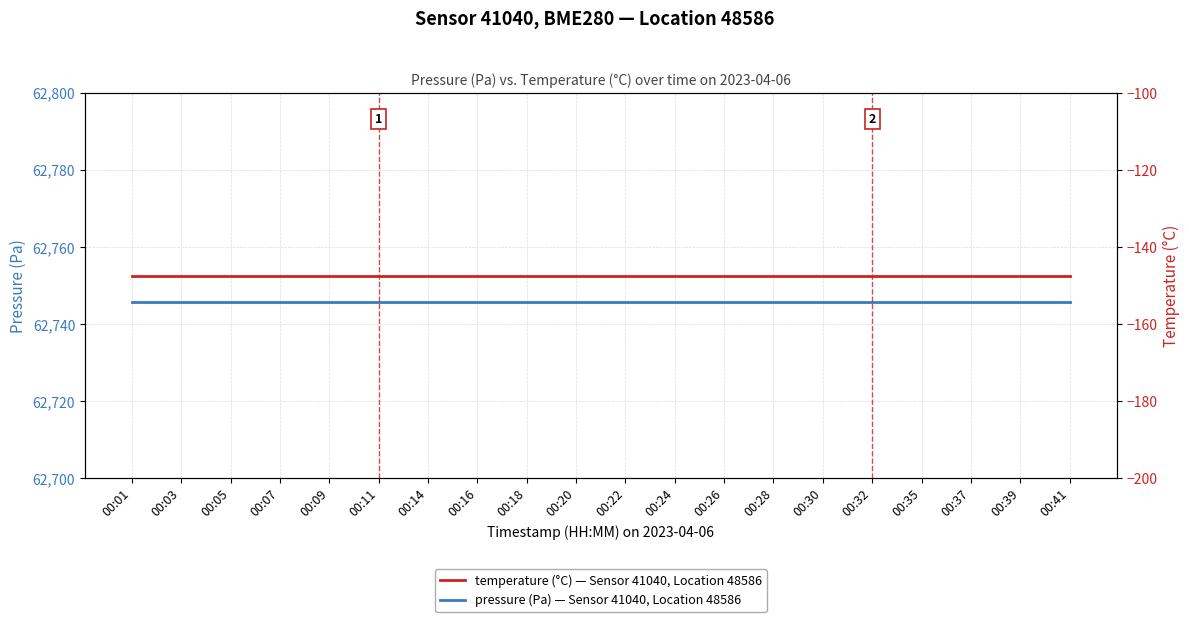

How many lines are shown in the chart?

2